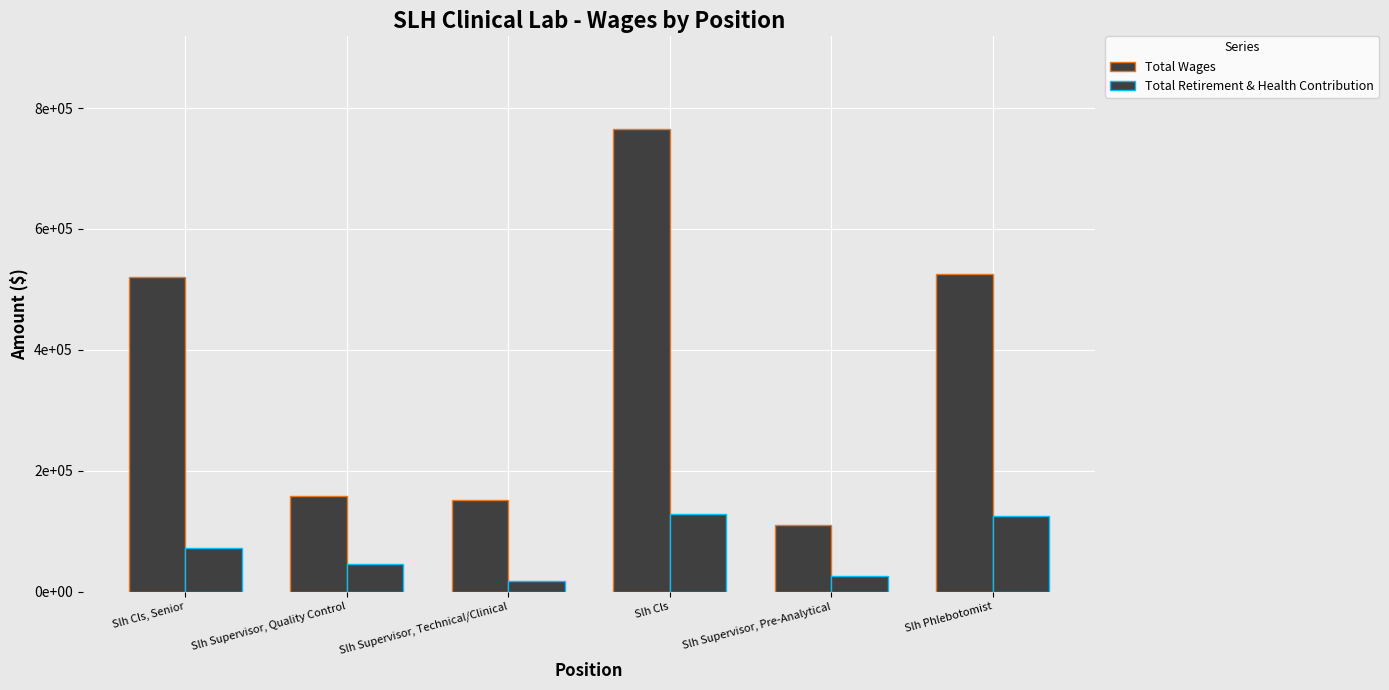

Does the chart contain any negative values?

No